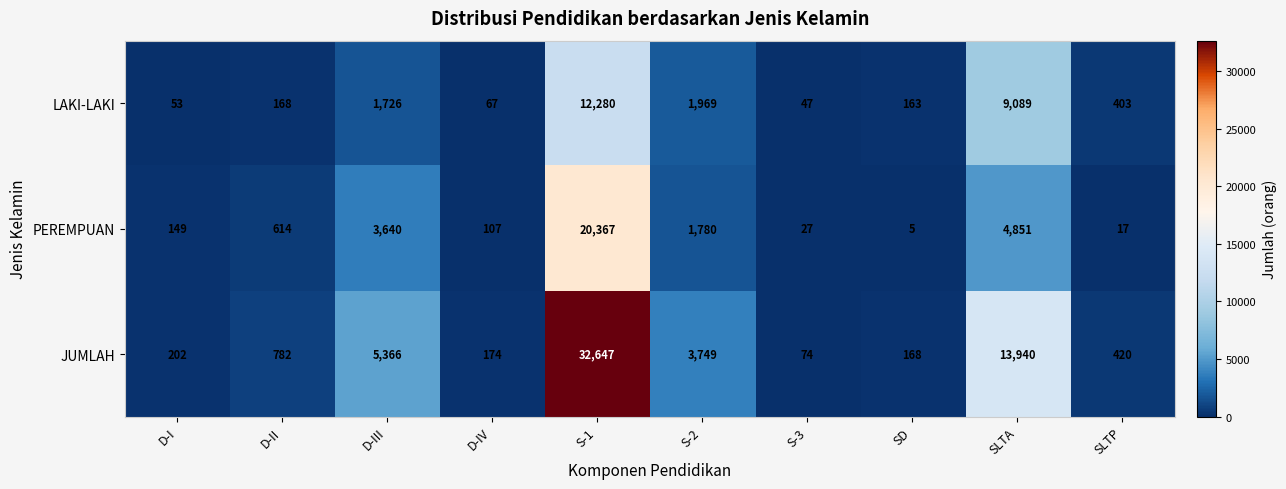

What is the difference between the maximum and minimum values in the PEREMPUAN series?

20362